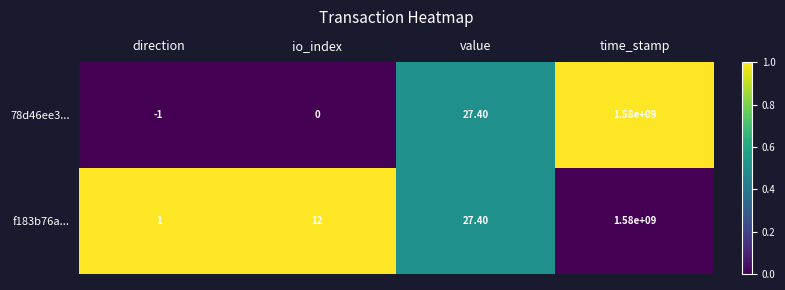

Which label corresponds to the largest value in the chart?

time_stamp